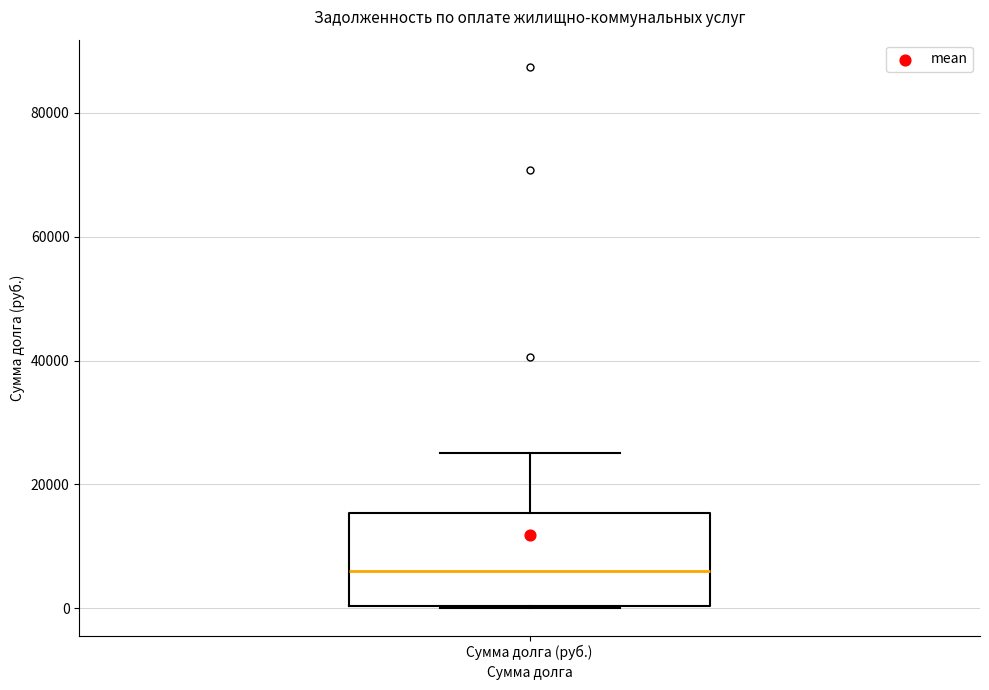

Where does the median line of the box for Сумма долга (руб.) sit on the y-axis? The values are not printed on the chart, so give them approximately, as read against the axis.

6000